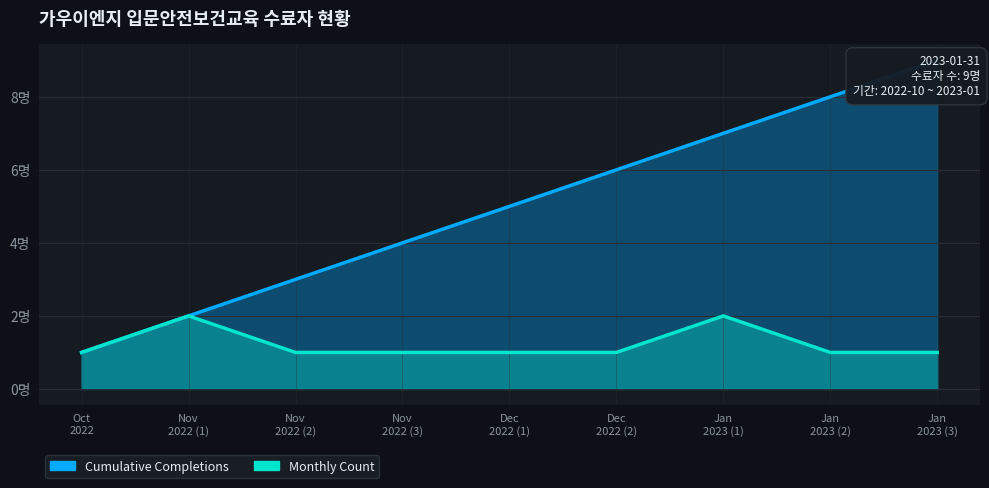

Rank the series at Dec 2022 (1) from lowest to highest value.

Monthly Count, Cumulative Completions